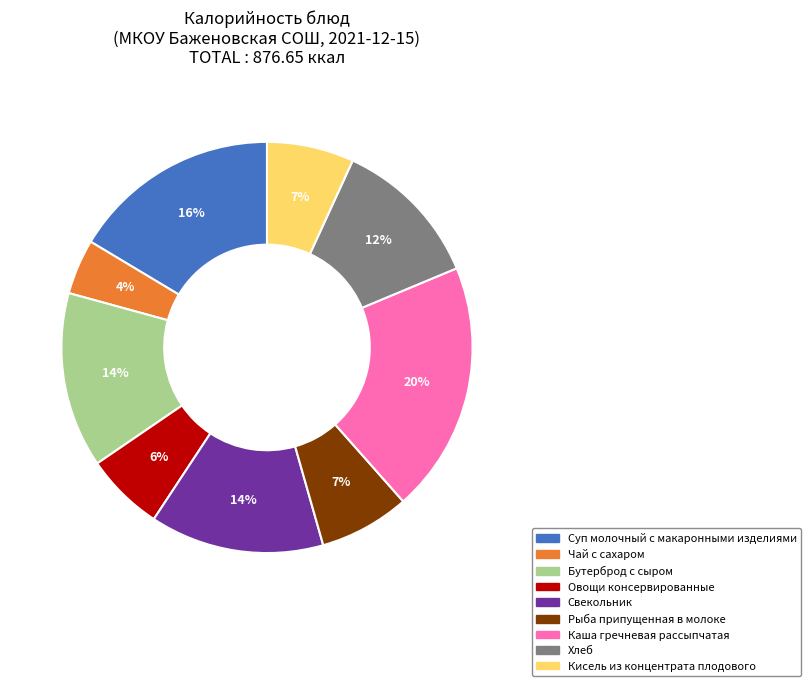

To the nearest percent, what percentage of the pie is Чай с сахаром?

4%